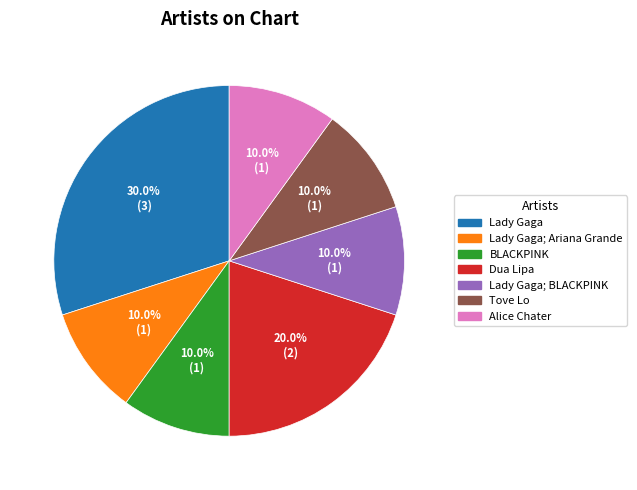

How many slices are in this pie chart?

7